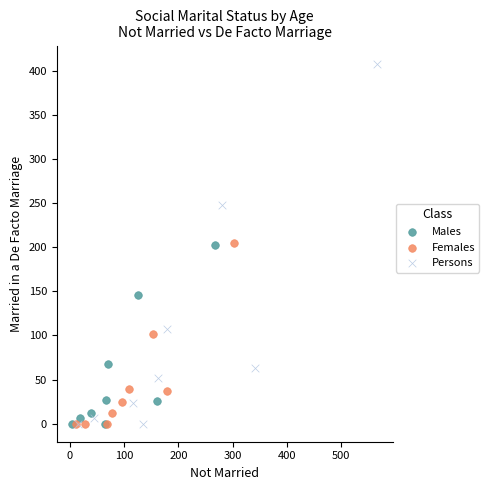

Which series reaches the maximum Y coordinate?

Persons